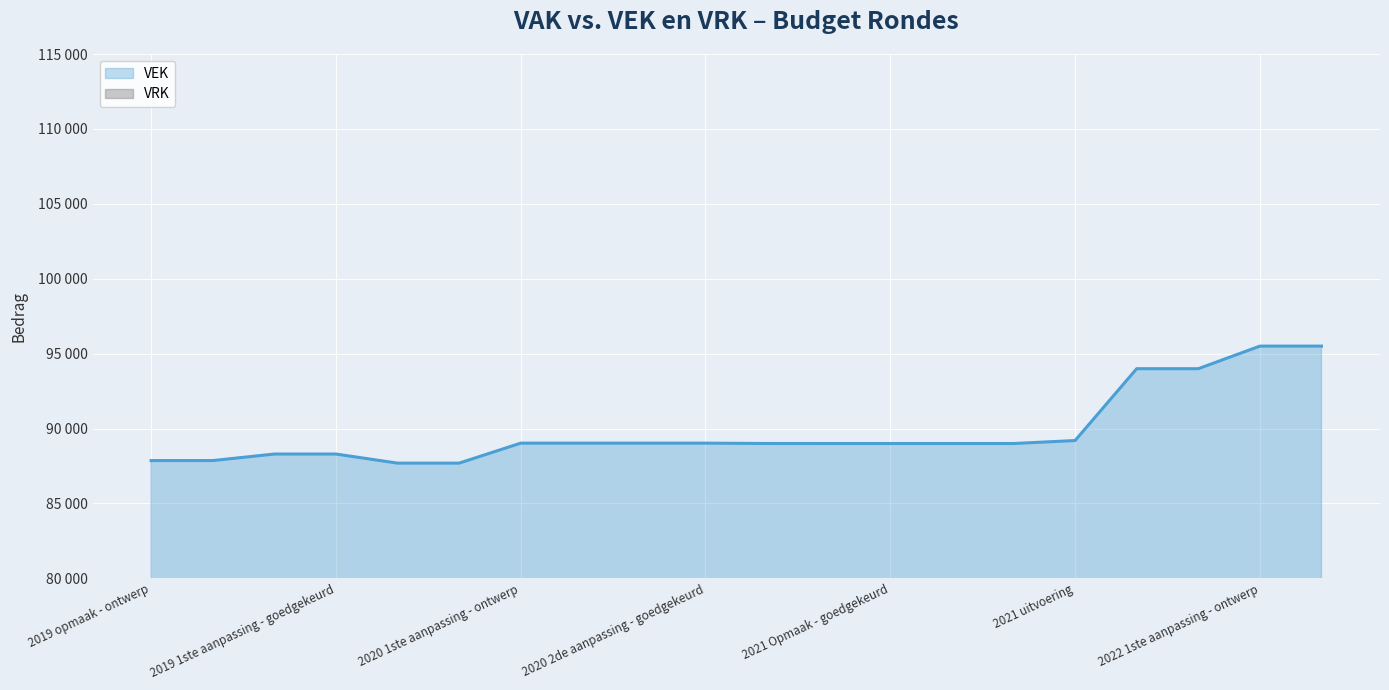

What is the minimum value shown in the chart?

87691